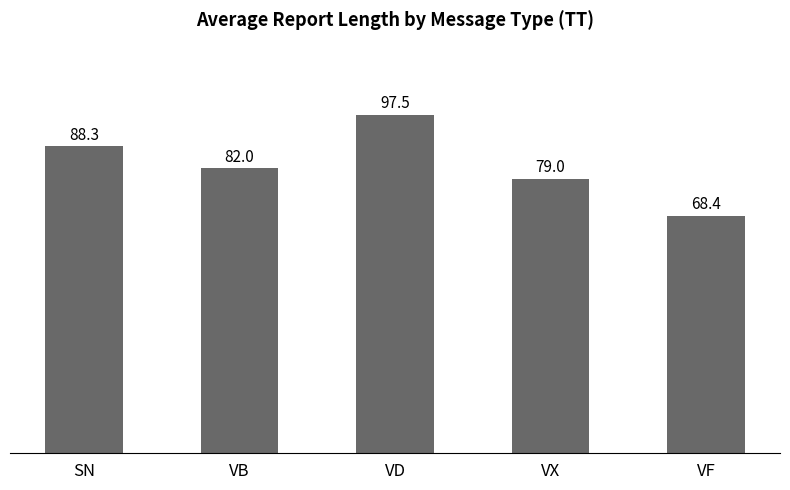

What is the average value?

83.0